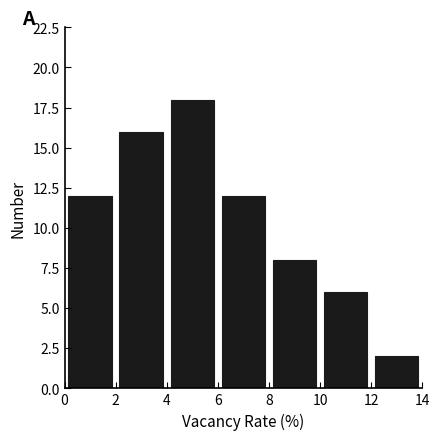

Over which range of the x-axis is the bar tallest?

4 to 6